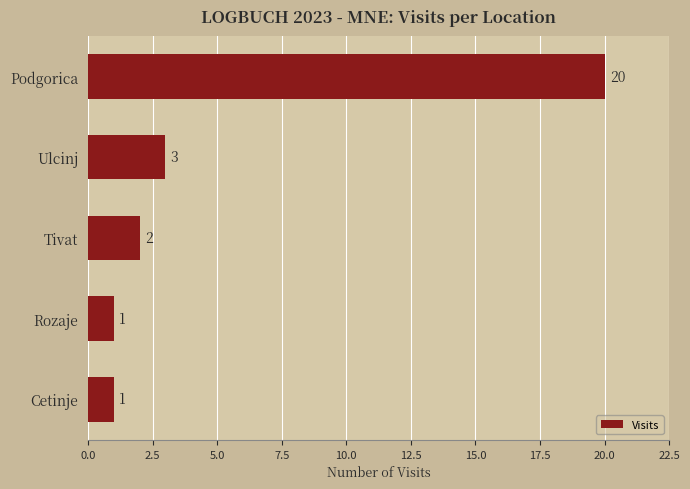

How many data points are less than 2?

2